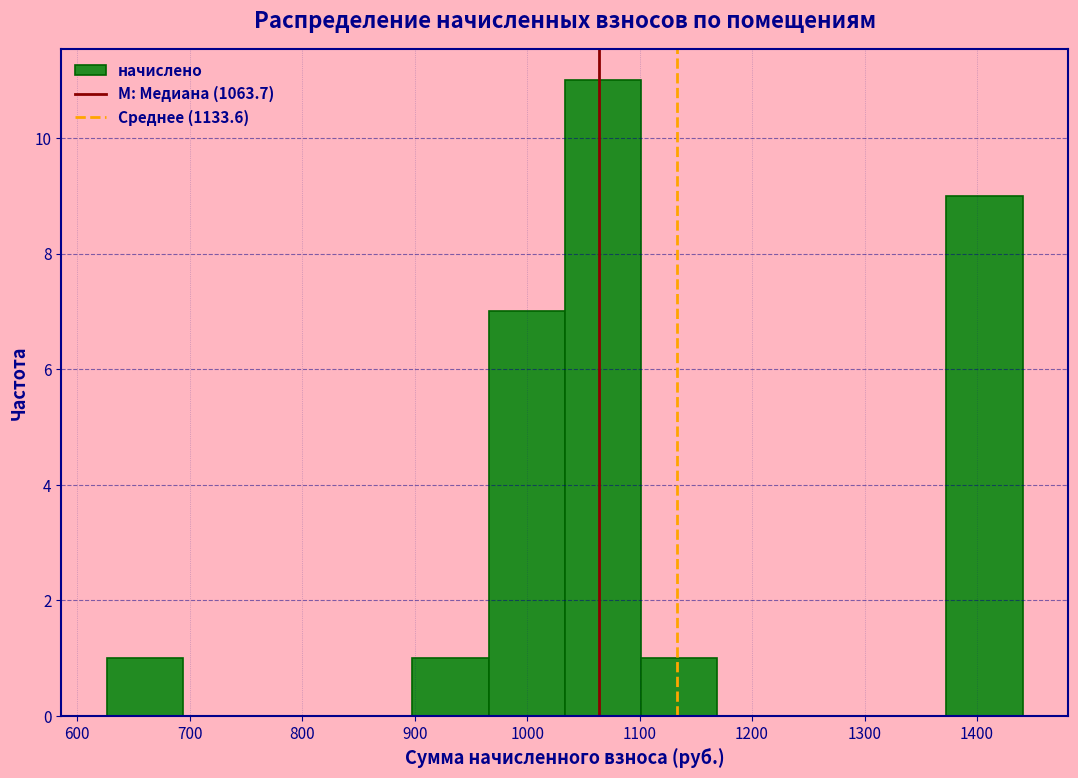

Which range on the x-axis has the tallest bar?

1030 to 1100